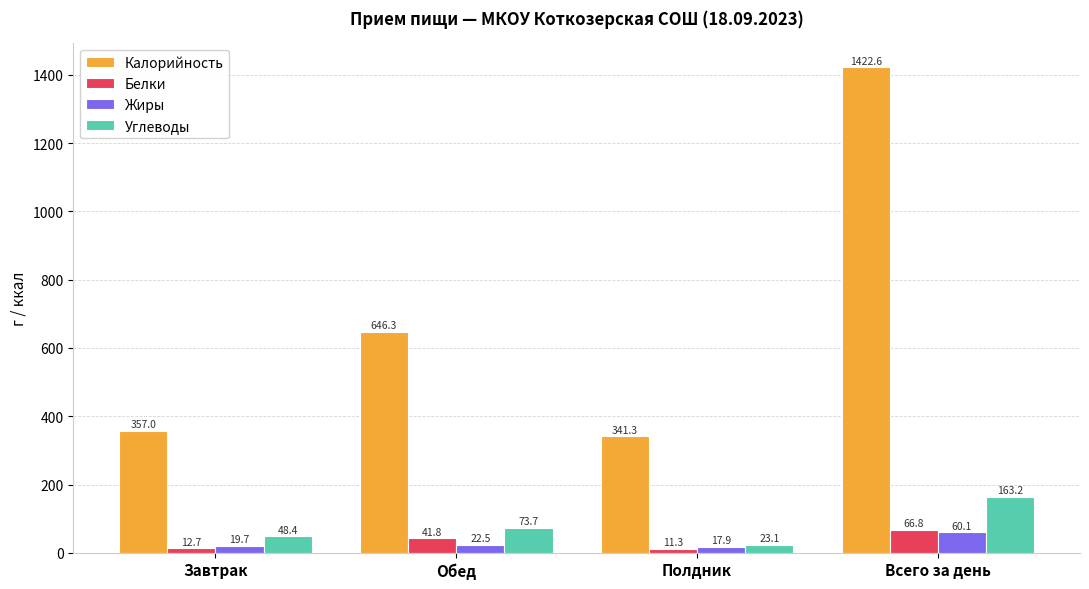

How many categories are shown in the chart?

4